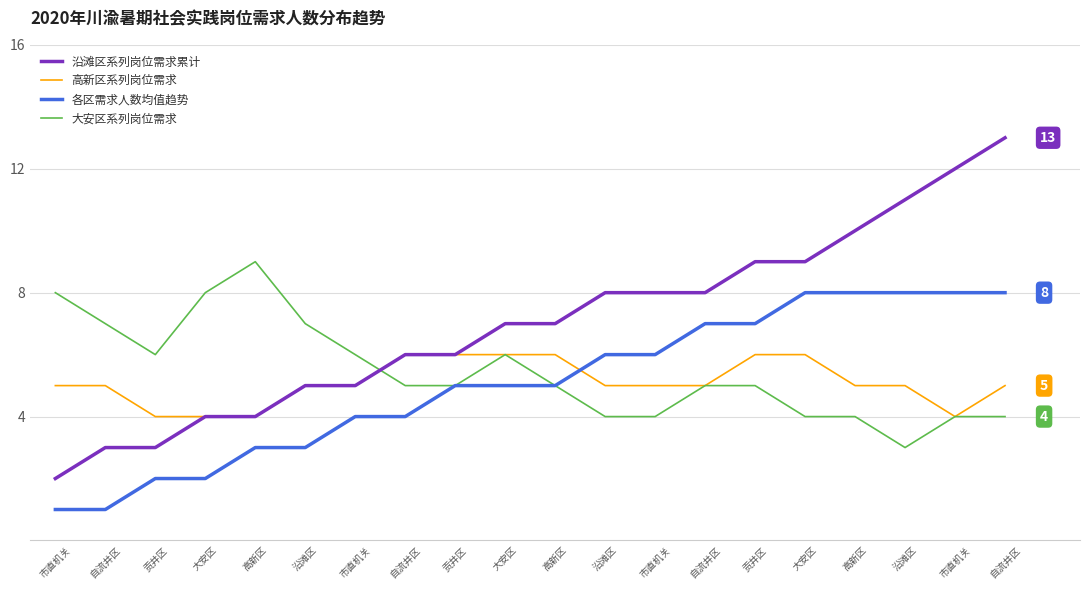

True or false: 各区需求人数均值趋势 has a value of 1 at 高新区.

False